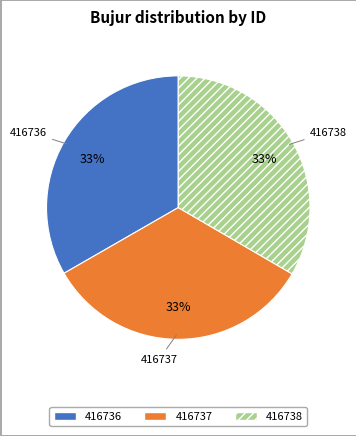

How many slices are in this pie chart?

3